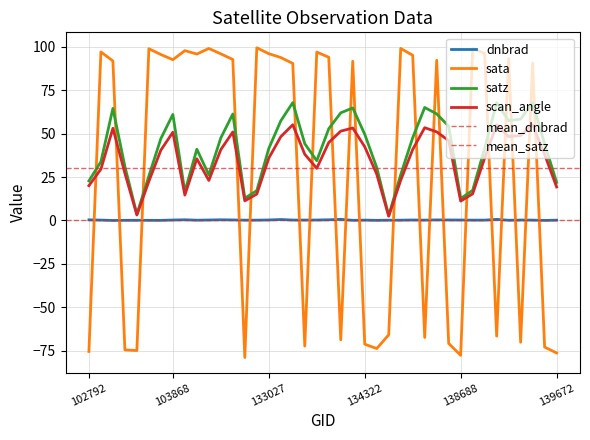

At 134138, list the series in order from smallest to largest.

sata, dnbrad, scan_angle, satz